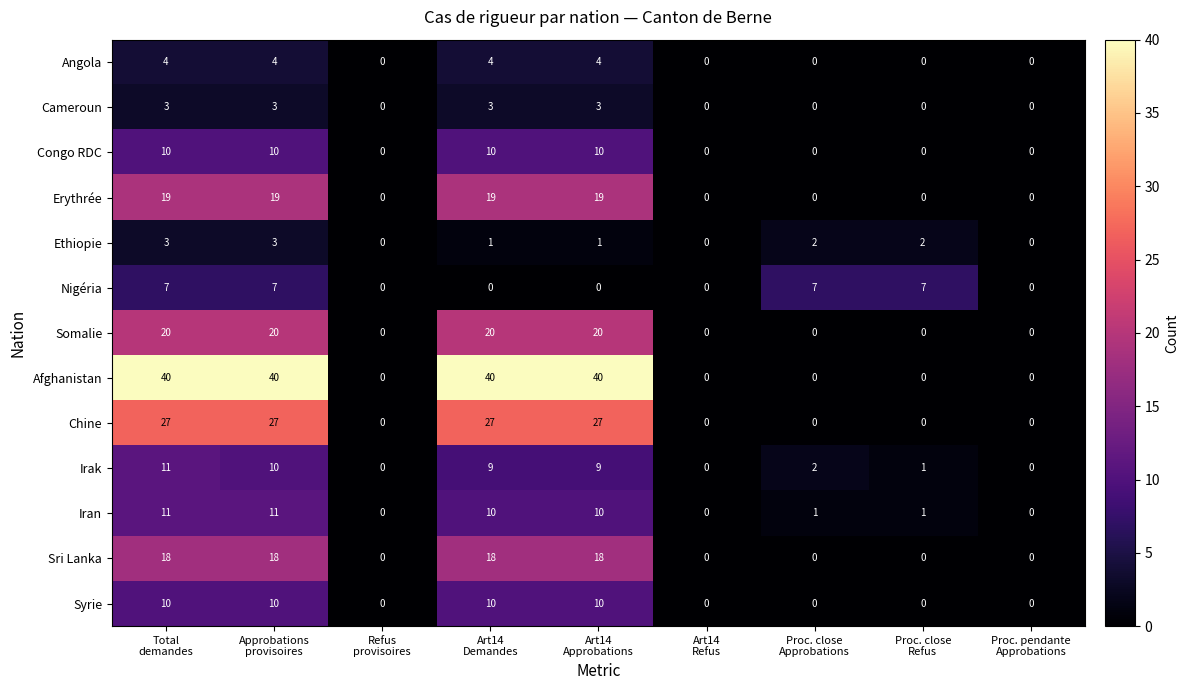

What is the total value across all series at Art14
Demandes?

171